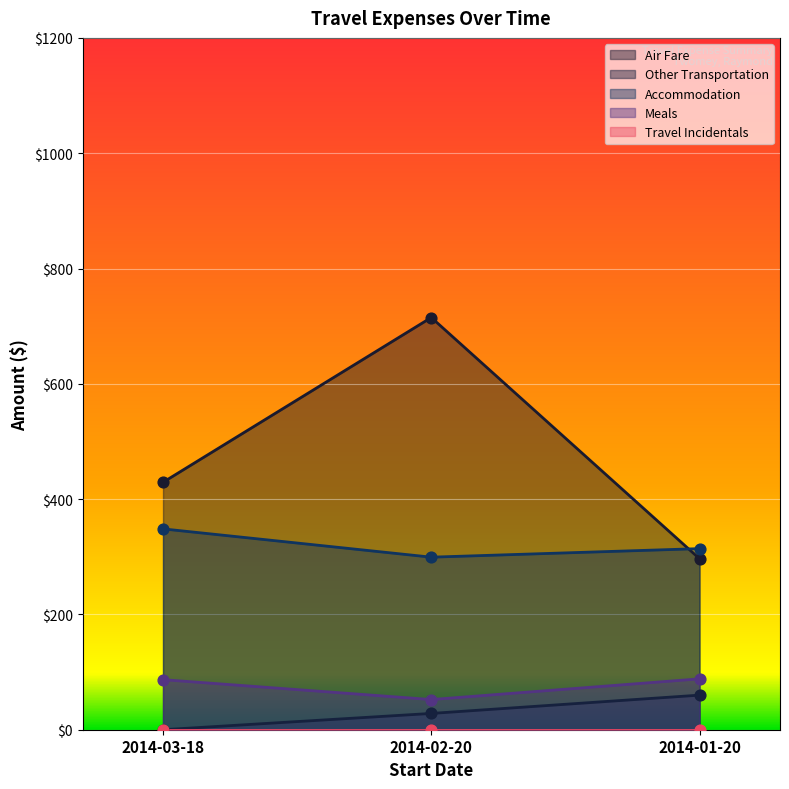

Which series contains the highest Y value?

Air Fare